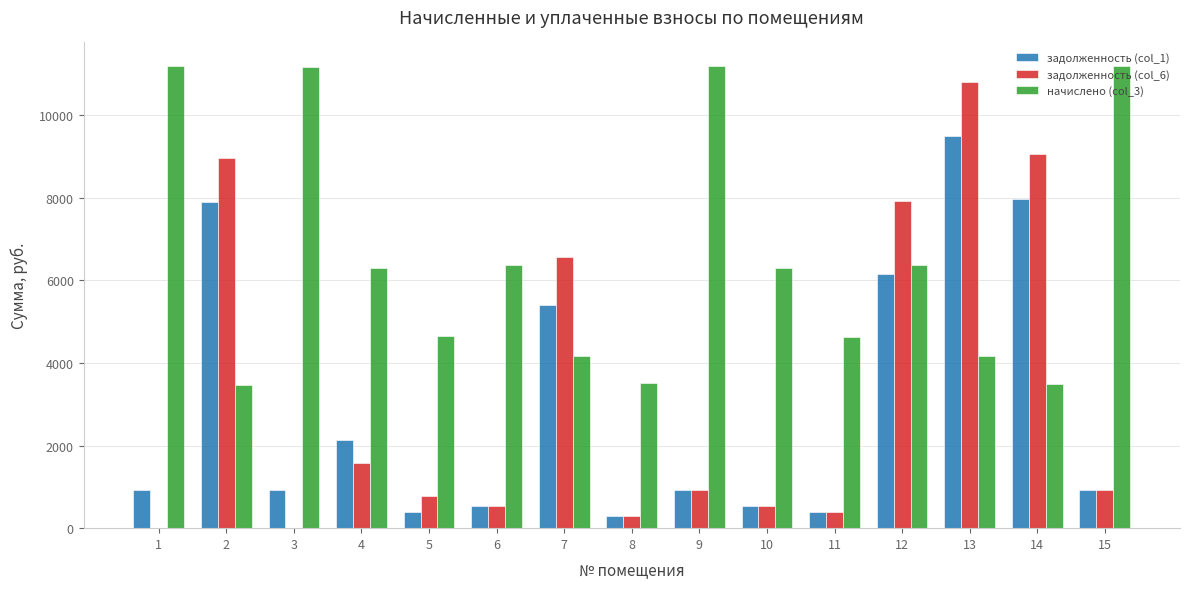

Which series changed the most between 12 and 14?

начислено (col_3)